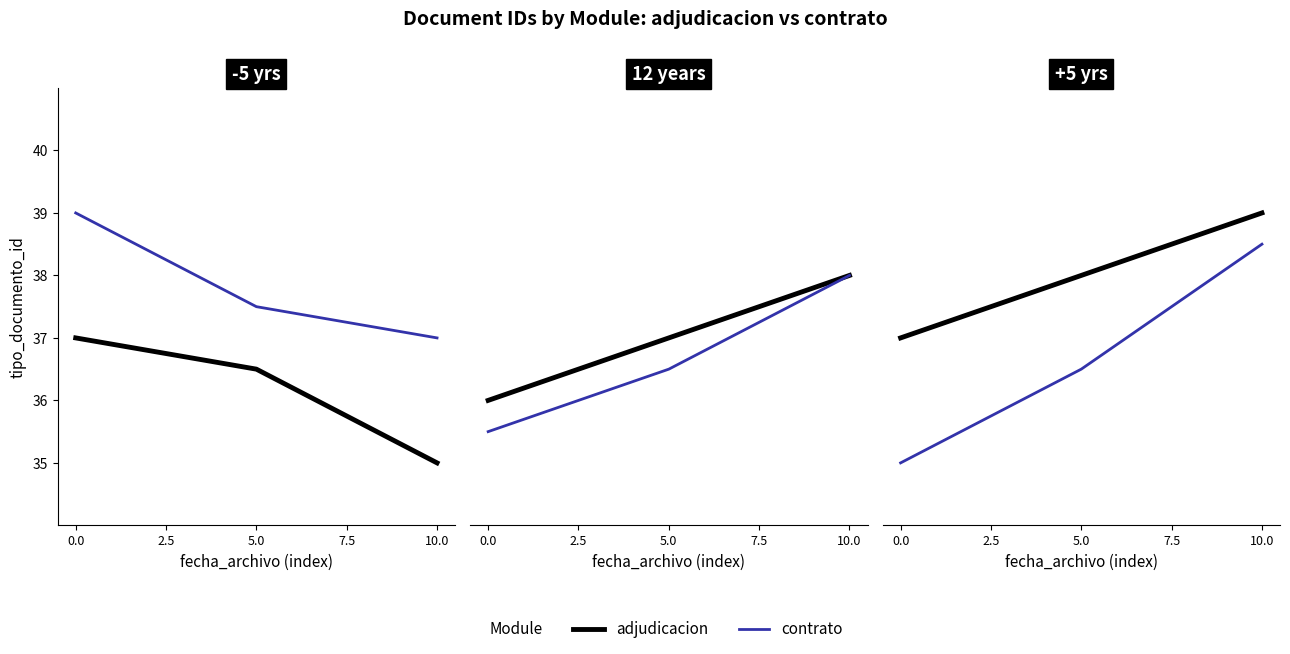

Between 10.0 and 0.0, which is larger?

10.0